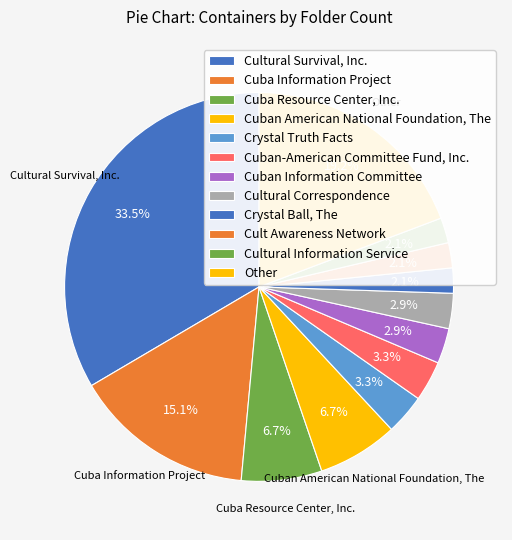

How many segments does this pie chart have?

12